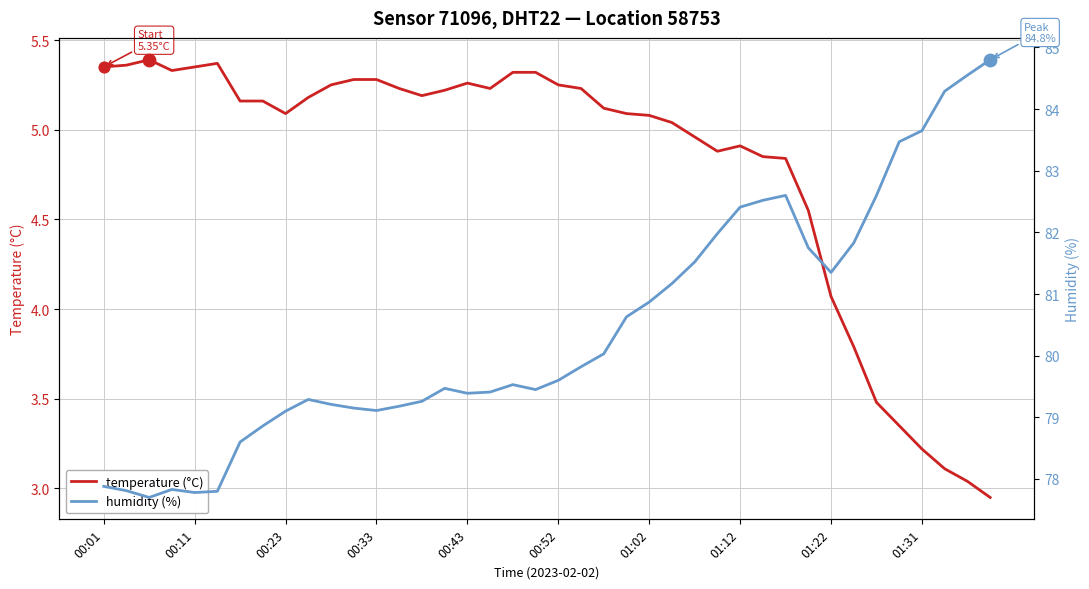

What are all the series names shown in the legend?

temperature (°C), humidity (%)